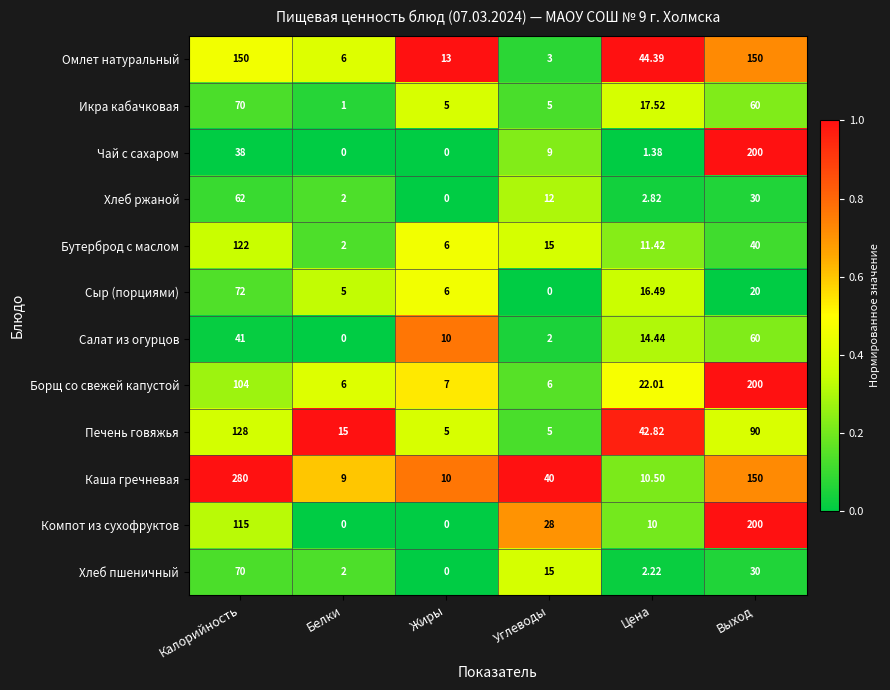

At which label is Бутерброд с маслом closest to 62?

Выход